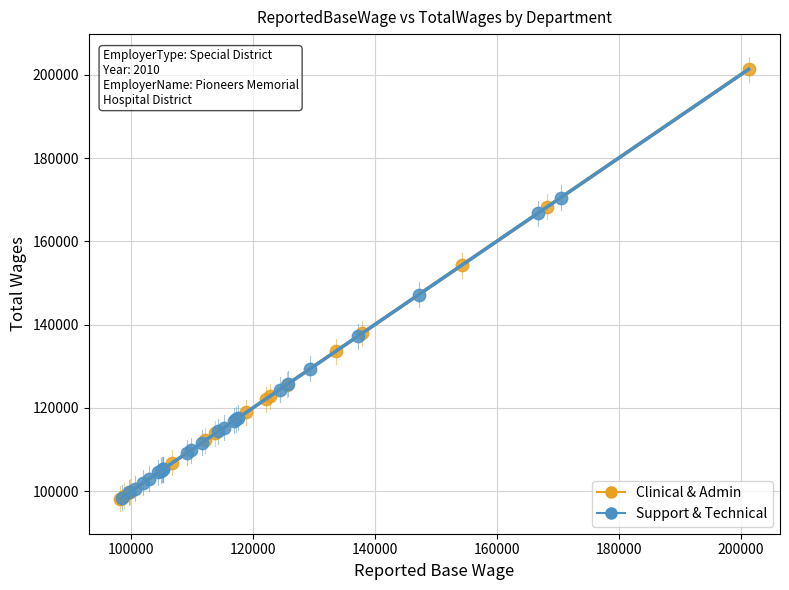

Which series has the largest Y range (max minus min)?

Clinical & Admin